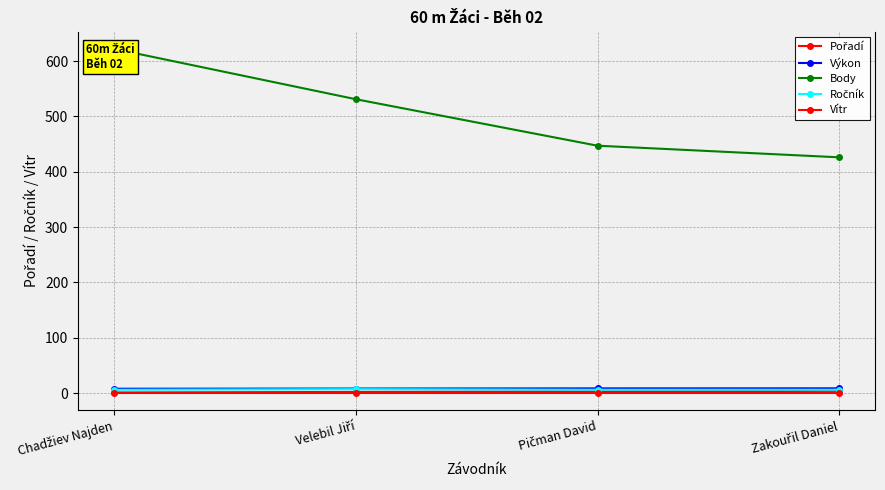

Which category has the lowest value in the Ročník series?

Chadžiev Najden